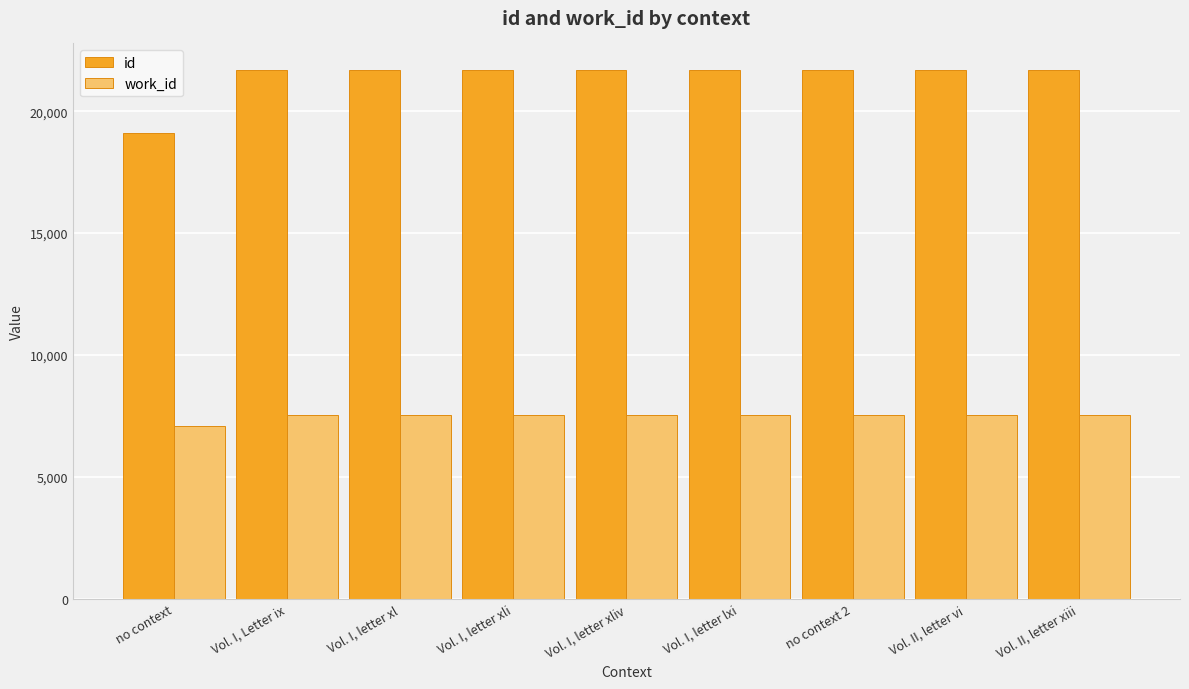

Rank the series by their average value, from lowest to highest.

work_id, id